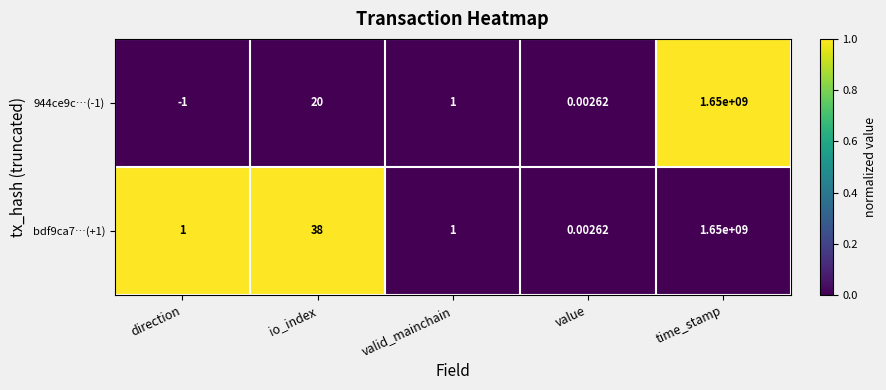

Rank the categories by 944ce9c…(-1) value from lowest to highest.

direction, value, valid_mainchain, io_index, time_stamp